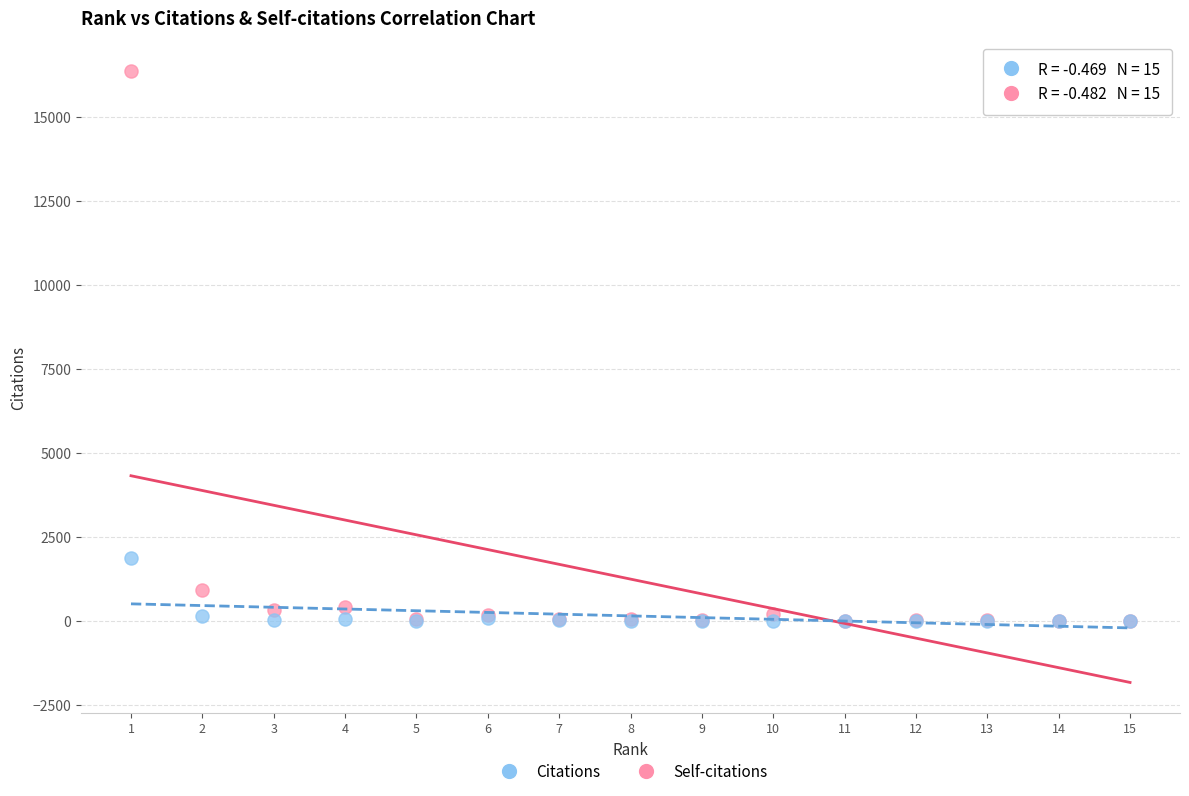

In the Citations series, what Y value is closest to 8178?

903